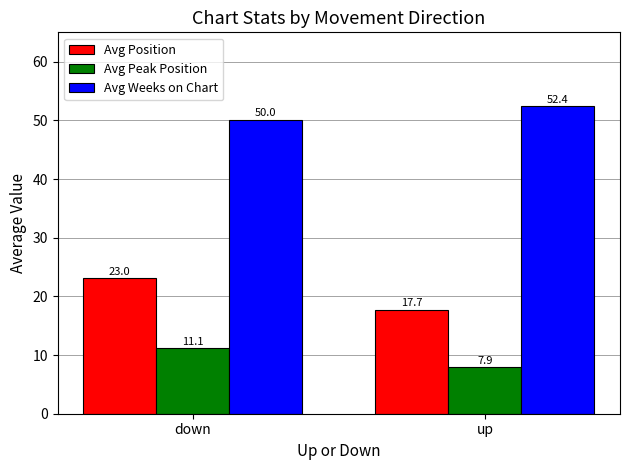

What is the minimum value shown in the chart?

7.9